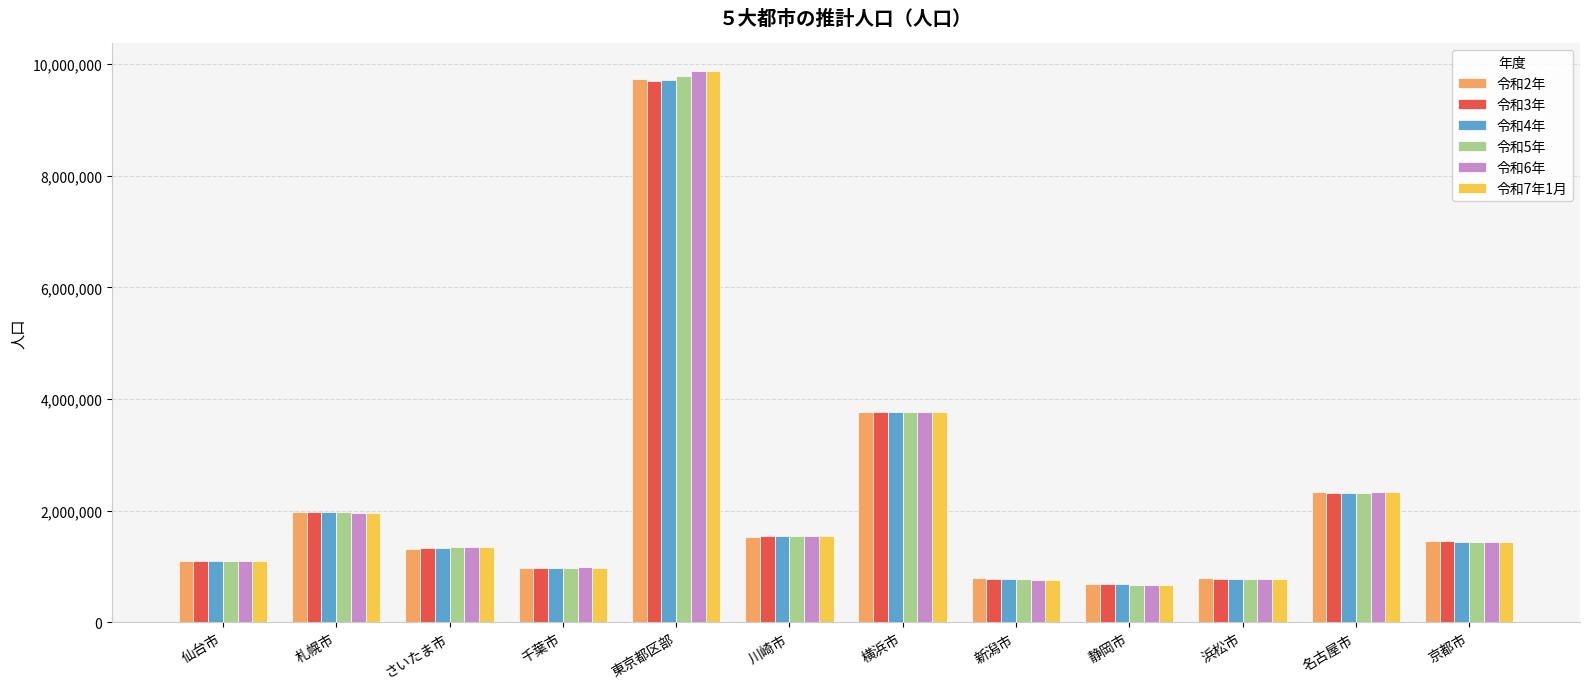

Which category has the highest value in the 令和2年 series?

東京都区部